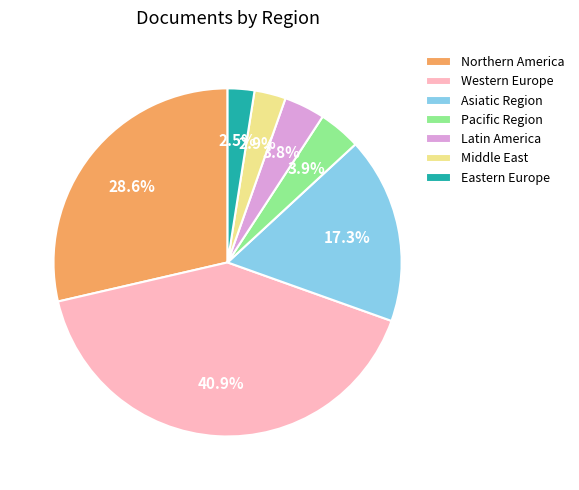

How much of the chart is everything except Western Europe?

59.1%